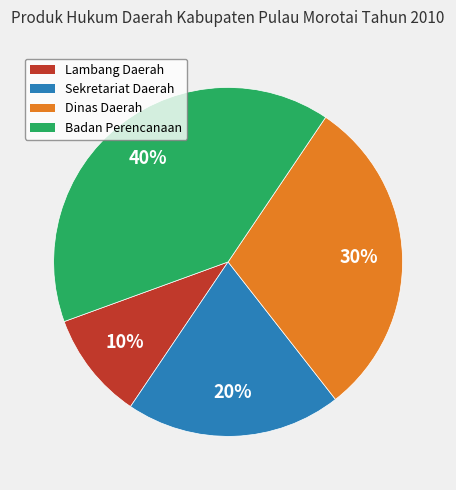

How many segments does this pie chart have?

4